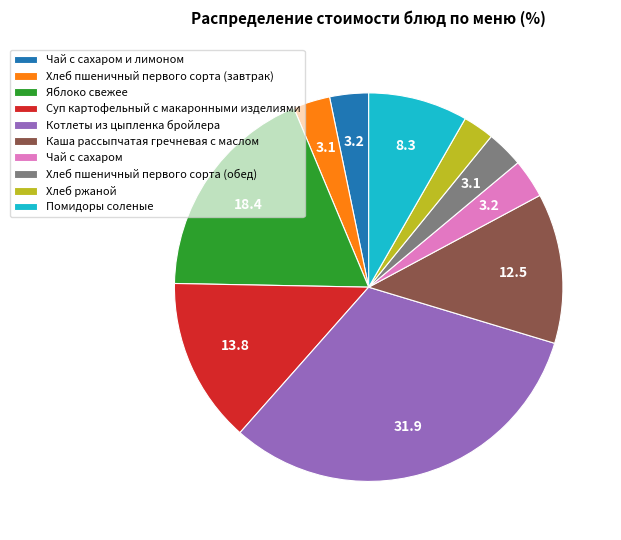

What is the ratio of the value at Каша рассыпчатая гречневая с маслом to the value at Хлеб пшеничный первого сорта (обед)?

4.1